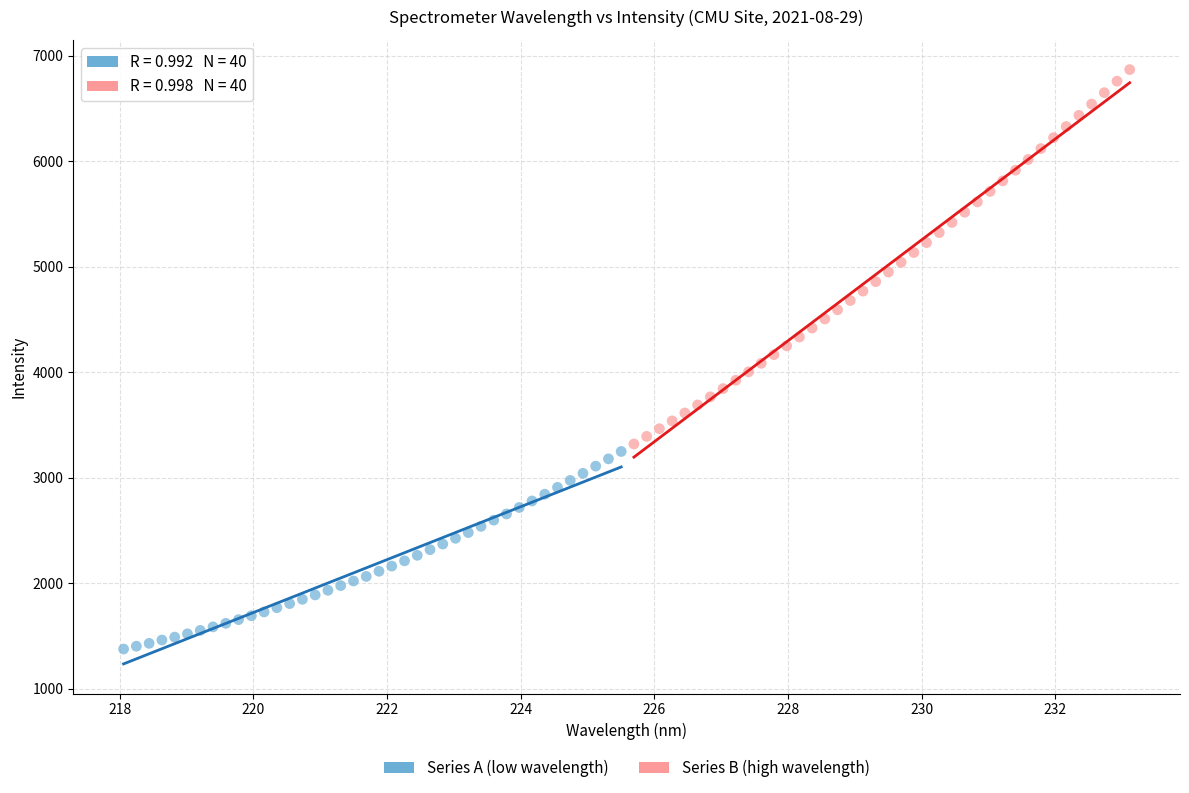

Which series reaches the maximum Y coordinate?

Series B (high wavelength)